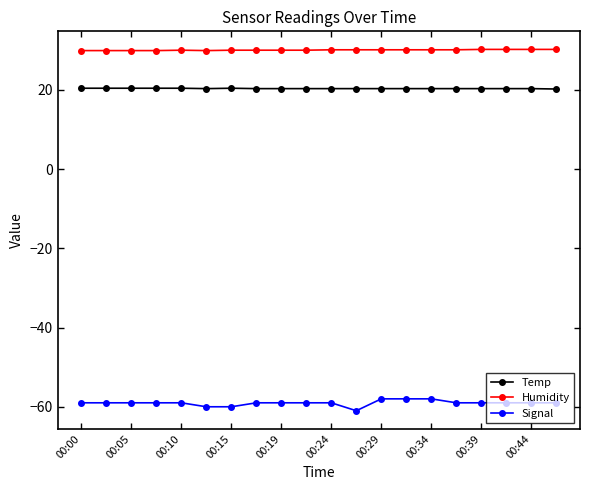

What is the maximum value for Temp?

20.4